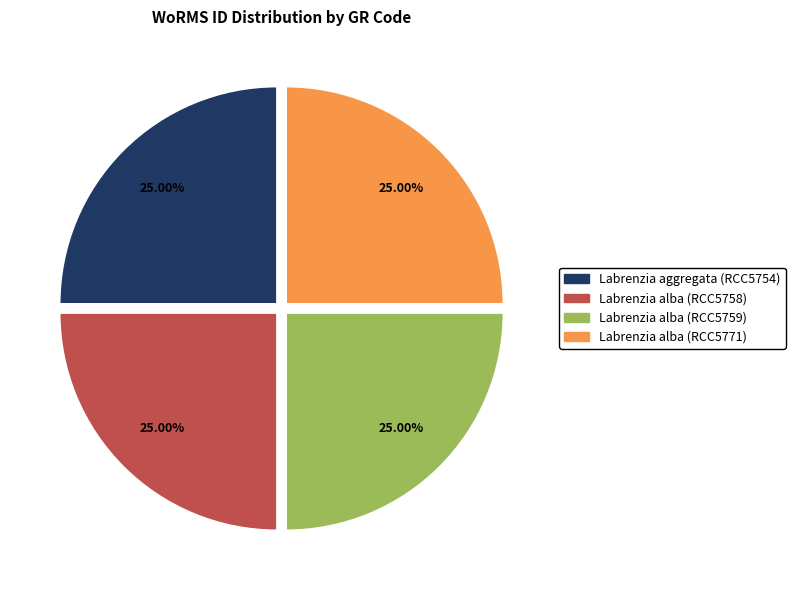

Approximately how many times larger is the value at Labrenzia alba (RCC5759) compared to Labrenzia aggregata (RCC5754)?

1.0